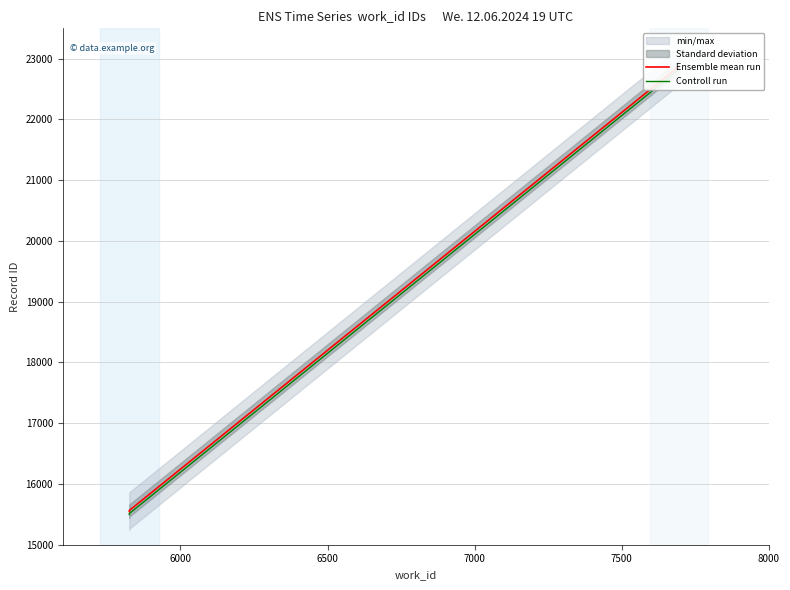

What is the difference between the maximum and minimum values in the Controll run series?

7334